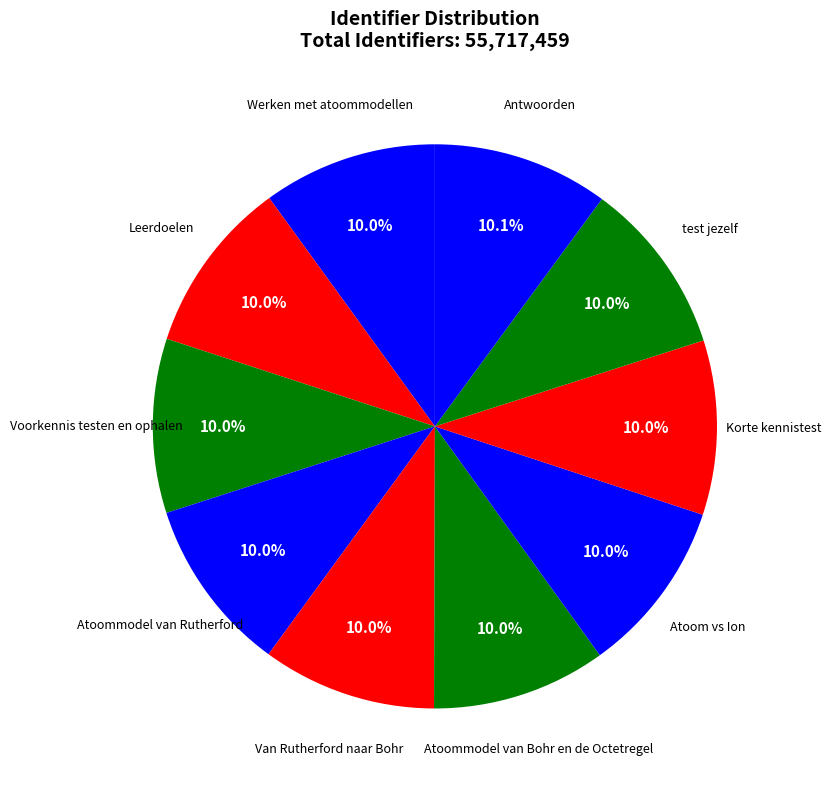

How many slices are in this pie chart?

10